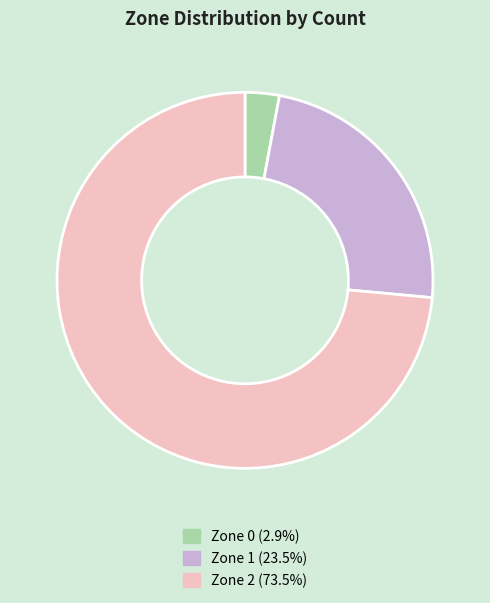

Does Zone 2 account for over 50% of the chart?

Yes